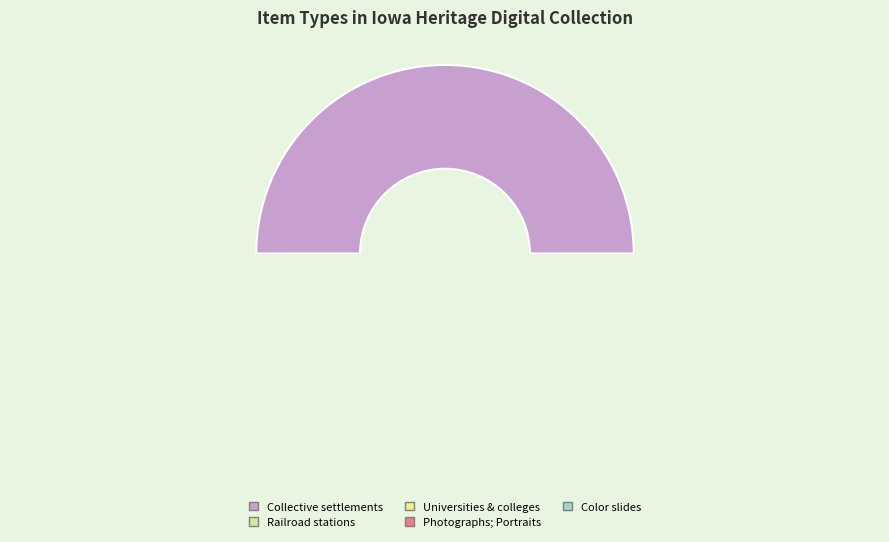

Between Universities & colleges and Color slides, which is larger?

Universities & colleges